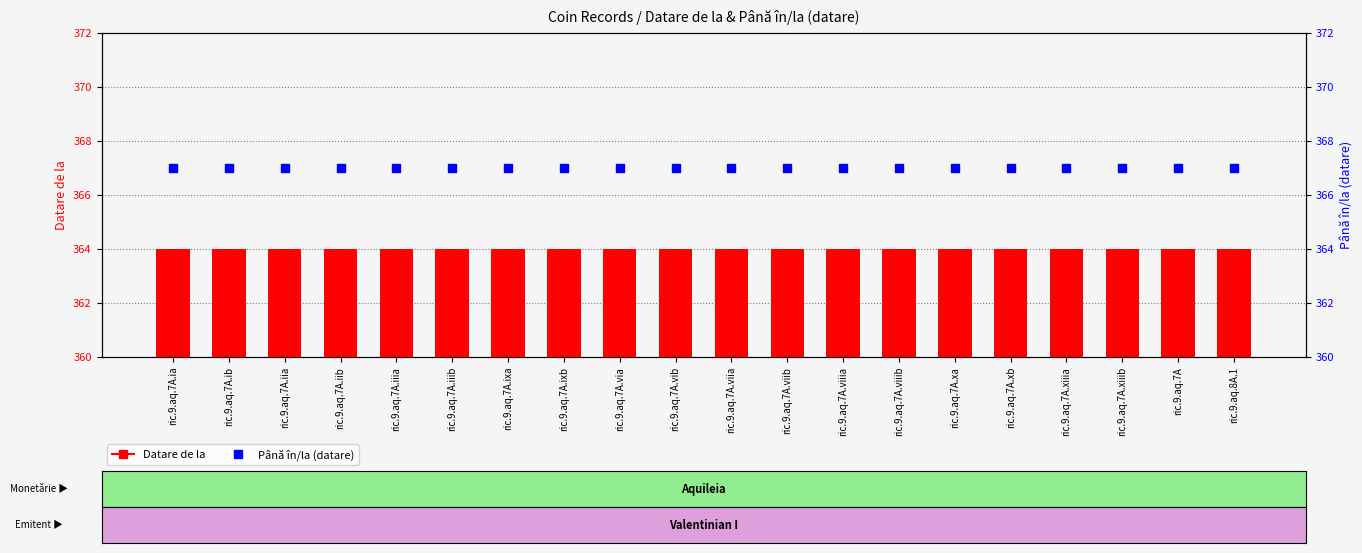

Is the value of Datare de la at ric.9.aq.7A.iib greater than the value of Până în/la (datare) at ric.9.aq.7A.xiiia?

No